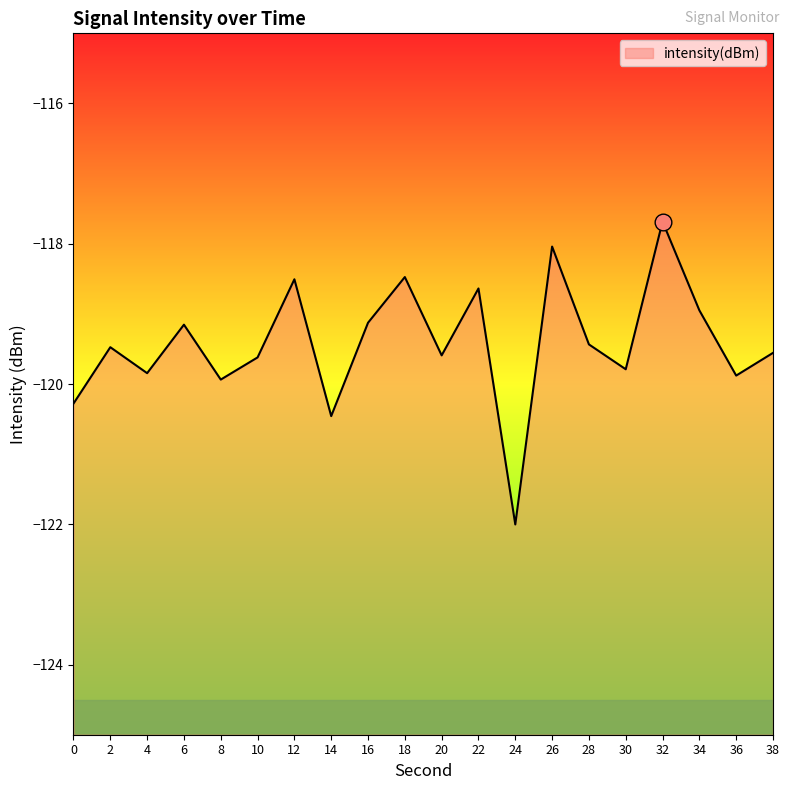

How many lines are shown in the chart?

1